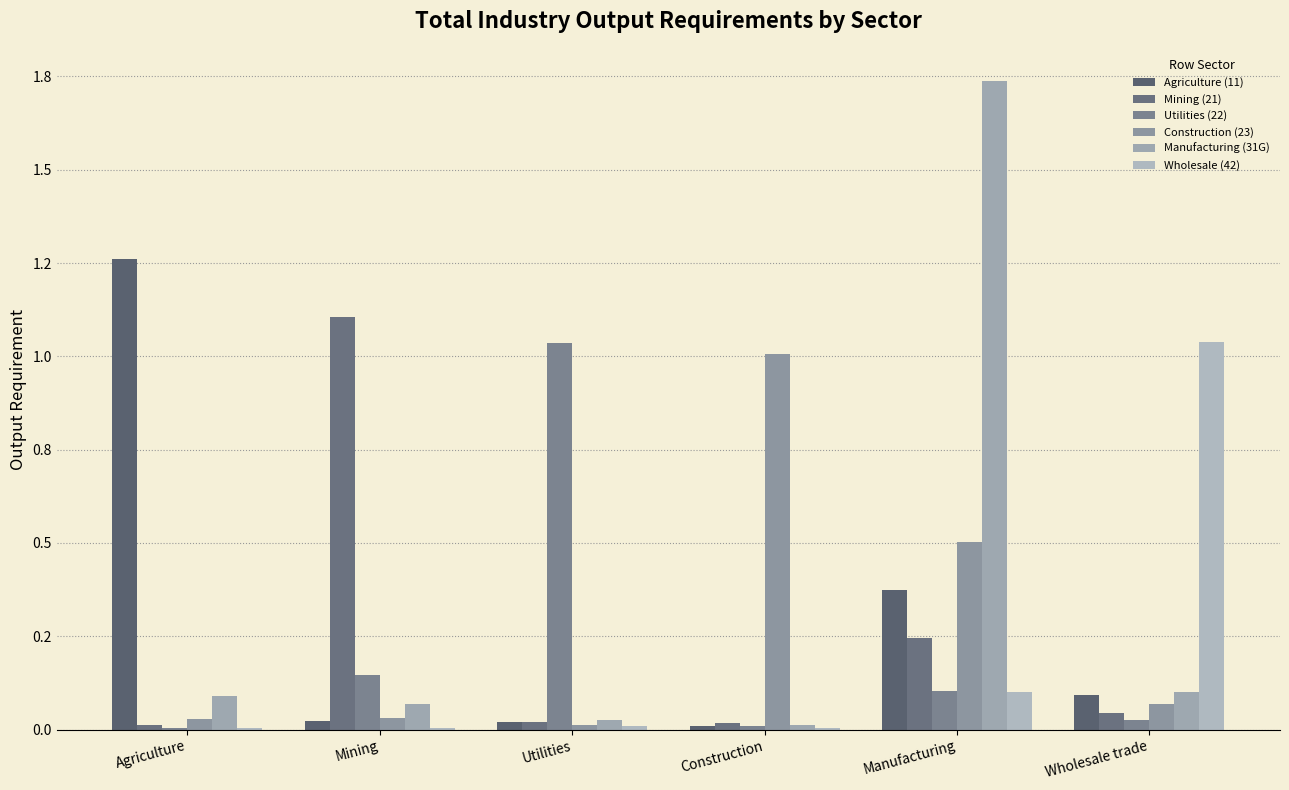

What position from the right is Wholesale trade?

1